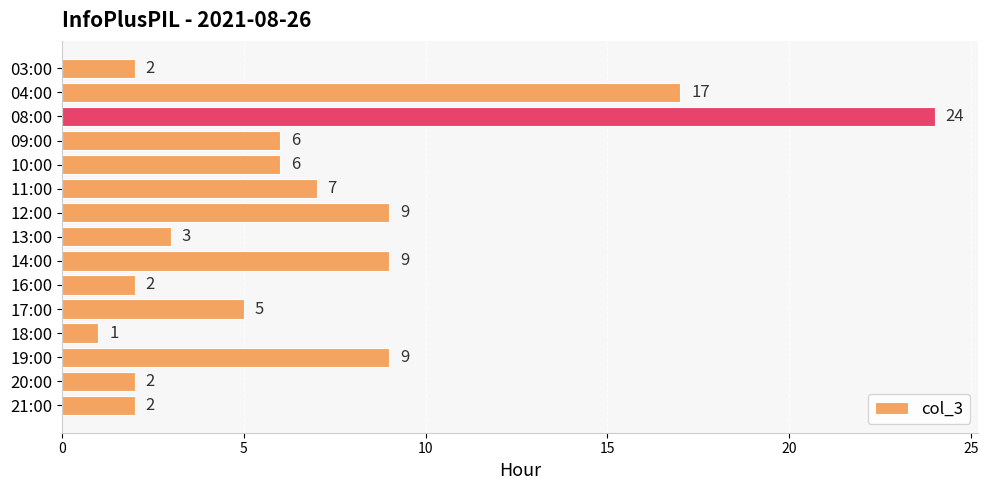

Reading bottom to top, list all the values displayed in this chart.

2	2	9	1	5	2	9	3	9	7	6	6	24	17	2